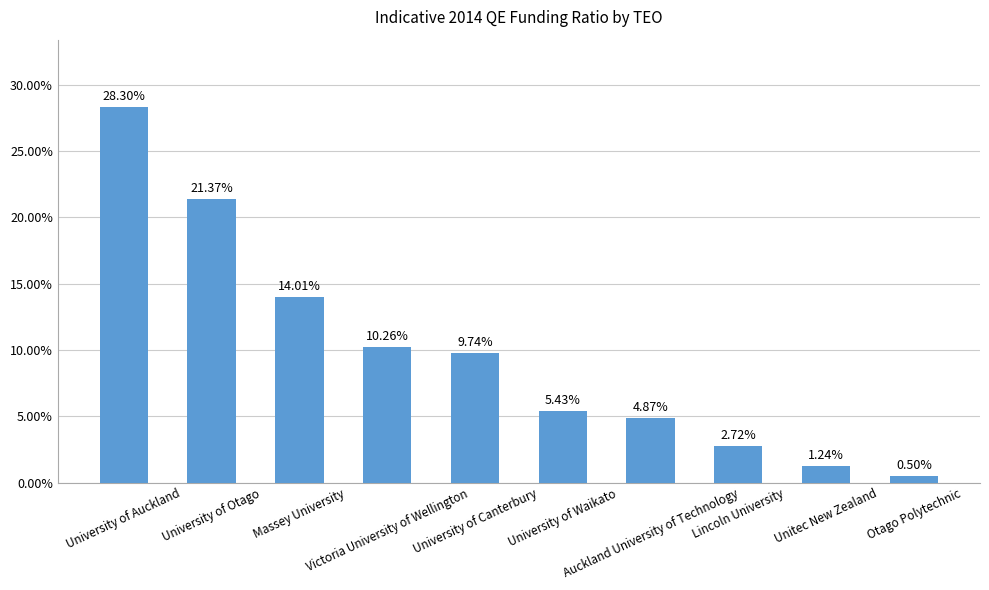

What is the sum of all values?

1.0